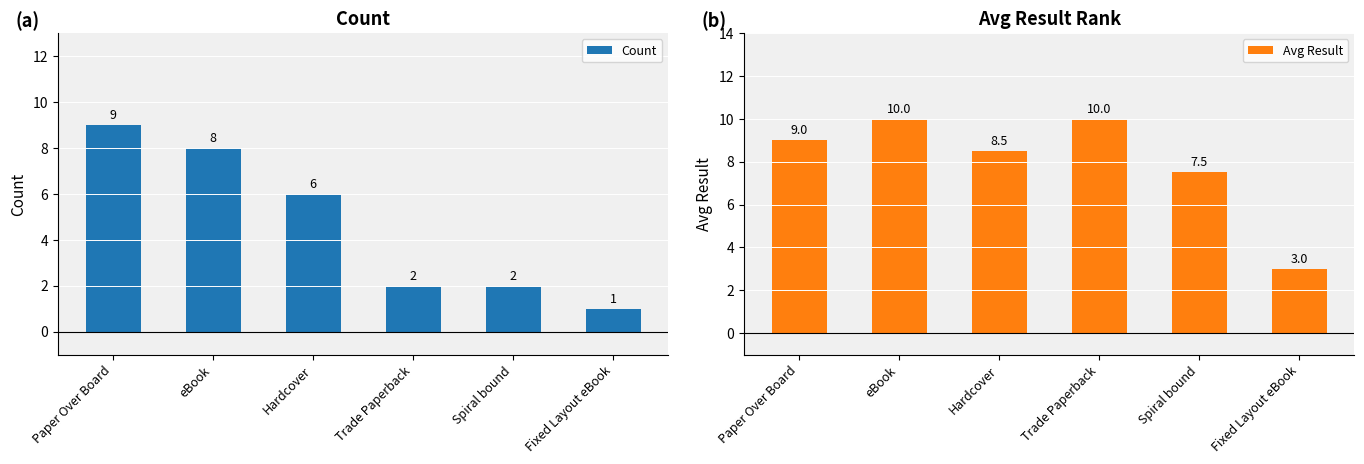

What is the value of the Count bar at the 6th from the left?

1